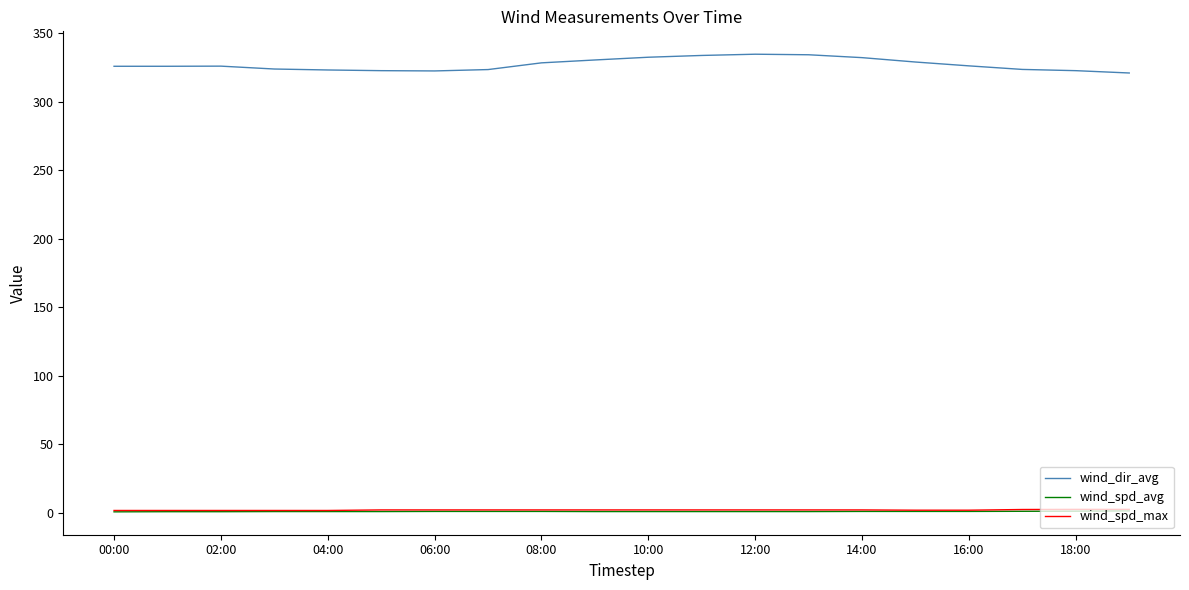

True or false: wind_dir_avg and wind_spd_avg cross at least once.

False